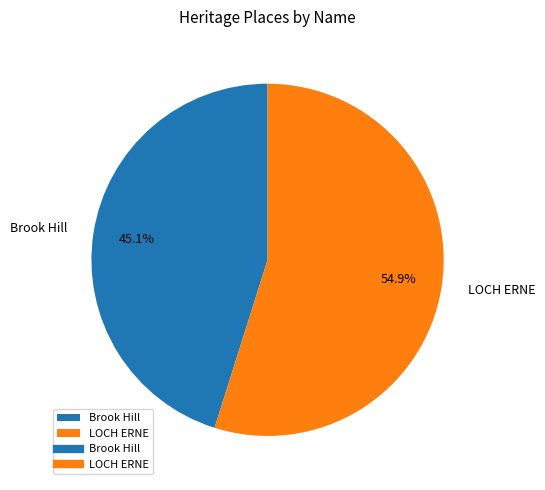

What percentage is NOT represented by Brook Hill?

54.9%